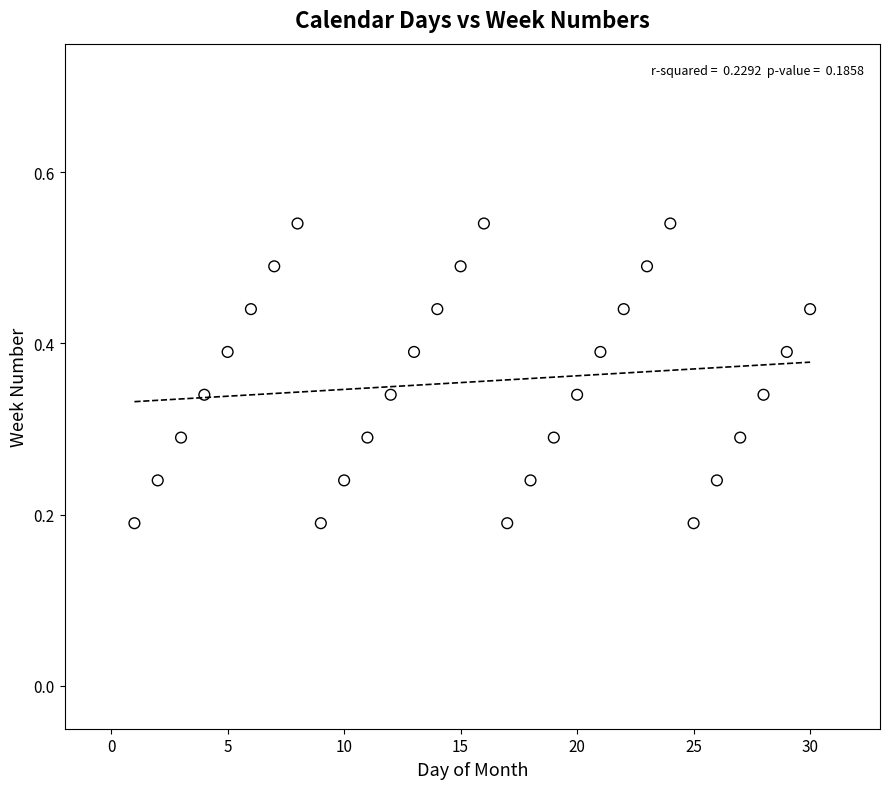

What is the range of X values (max minus min)?

29.0